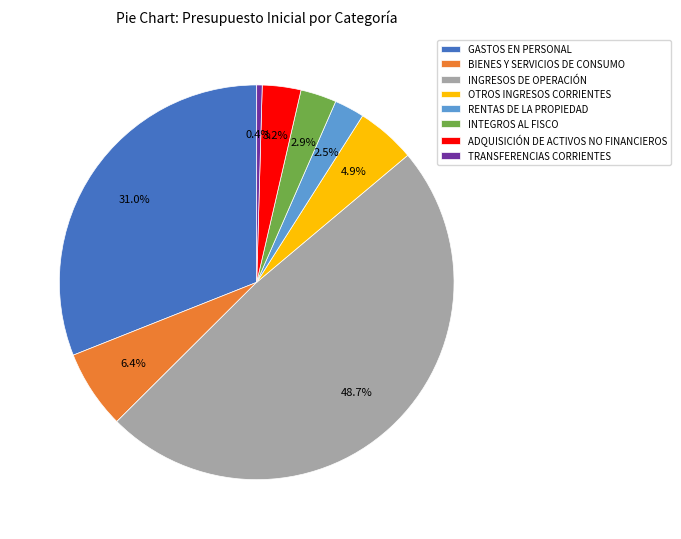

What is the largest slice in the pie chart?

INGRESOS DE OPERACIÓN